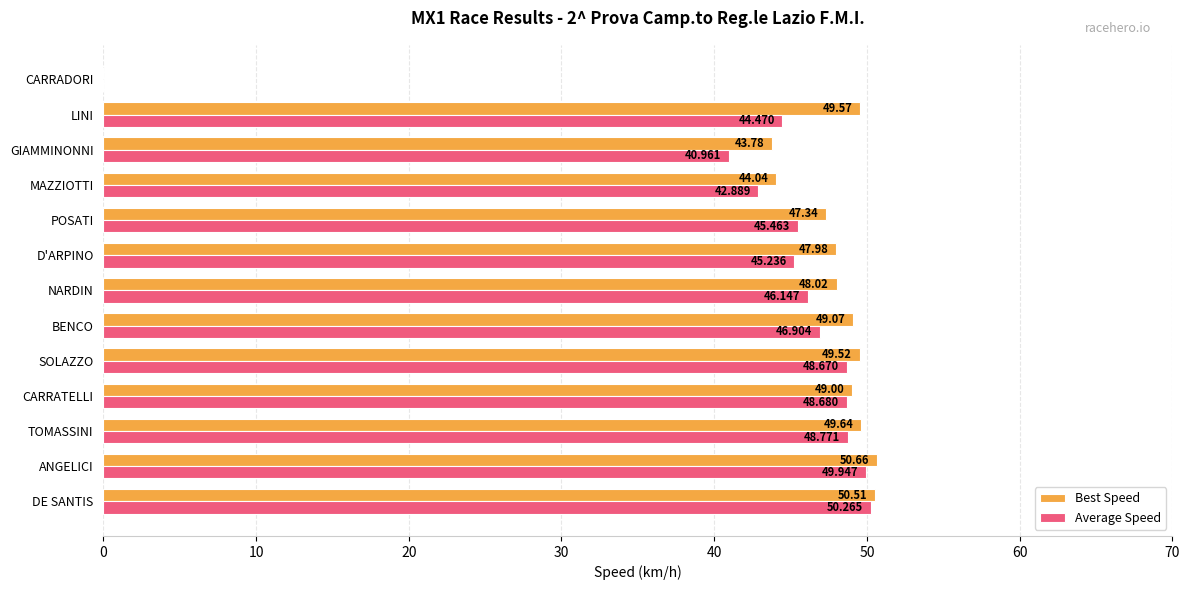

Between DE SANTIS and TOMASSINI, which series saw the biggest shift?

Average Speed